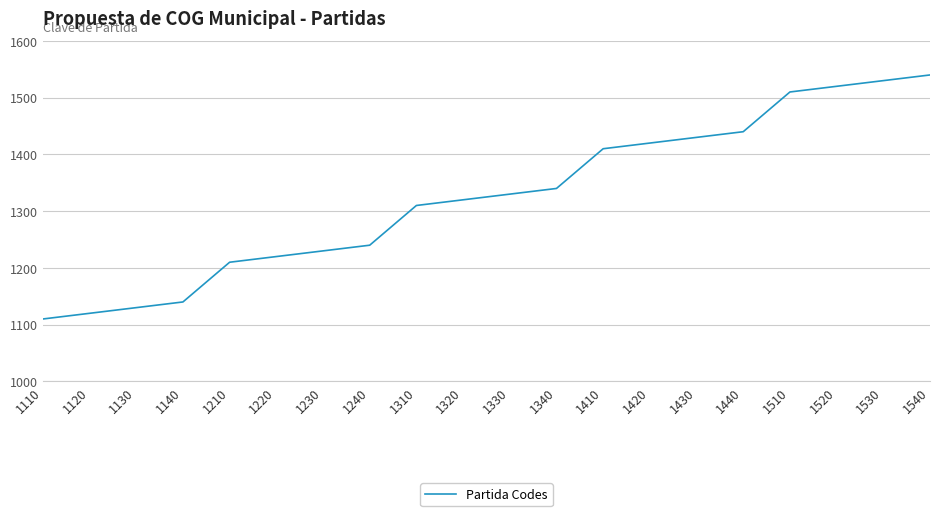

True or false: the data shows 2269 at 1420.

False